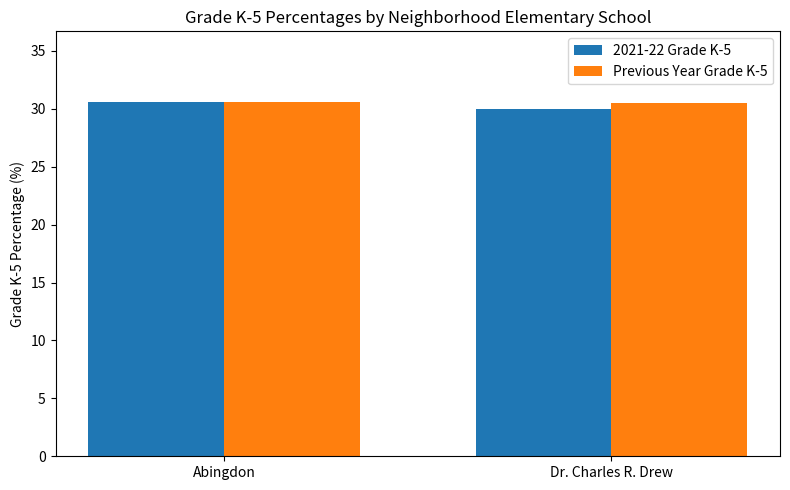

What is the maximum value for Previous Year Grade K-5?

30.6